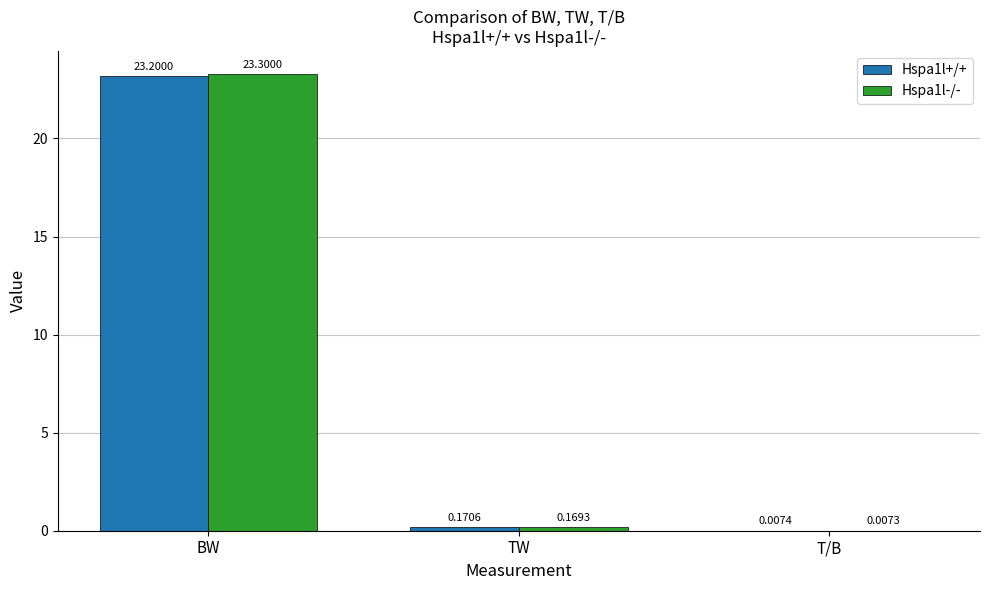

Which category has the highest value across all series?

BW